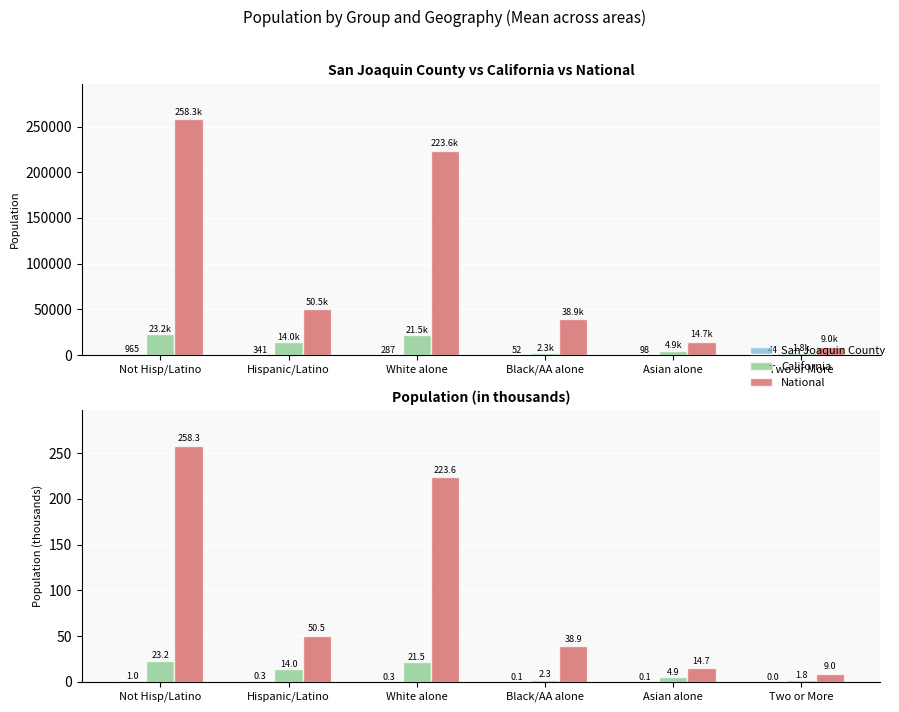

Reading left to right, extract all data points from this chart.

San Joaquin County: 1.0	0.3	0.3	0.1	0.1	0.0
California: 23.2	14.0	21.5	2.3	4.9	1.8
National: 258.3	50.5	223.6	38.9	14.7	9.0